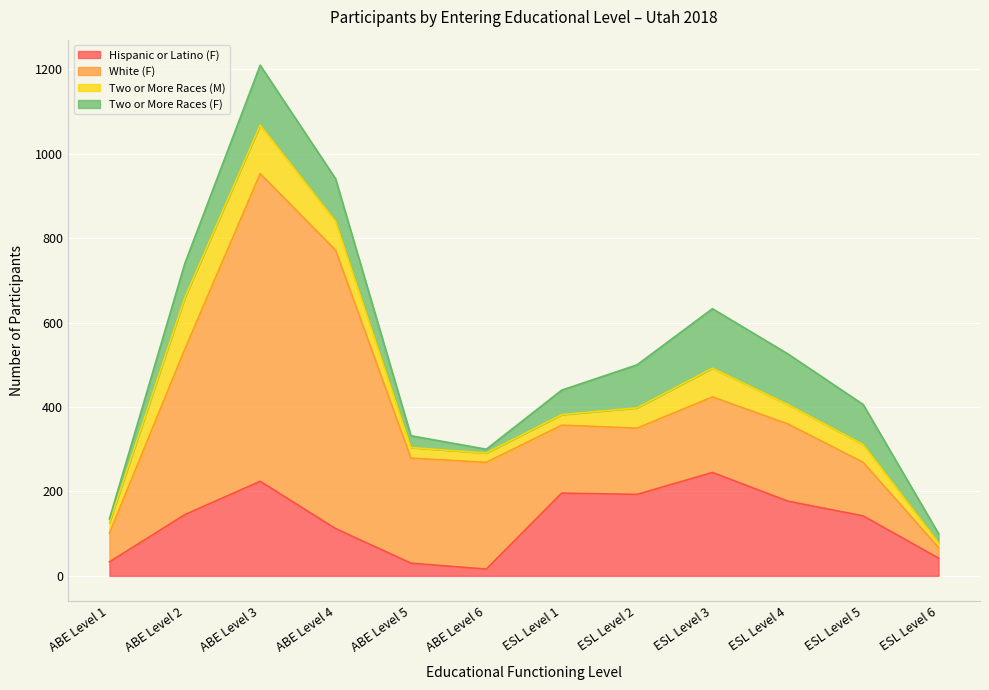

Between ABE Level 2 and ESL Level 4, which is larger?

ESL Level 4